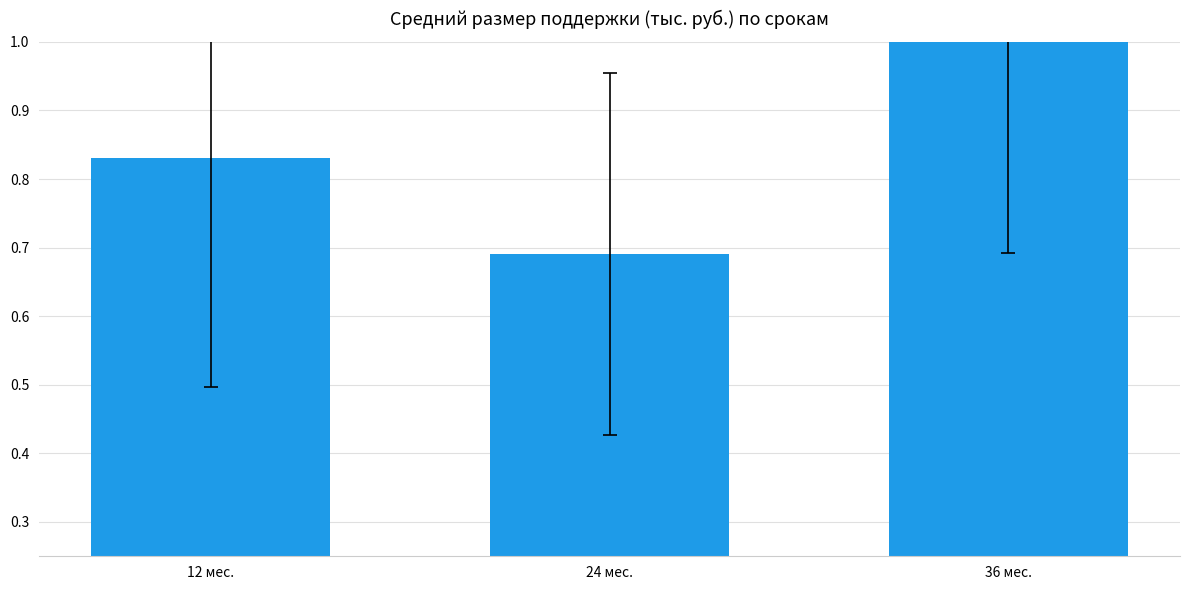

How many values are between 0 and 1?

3